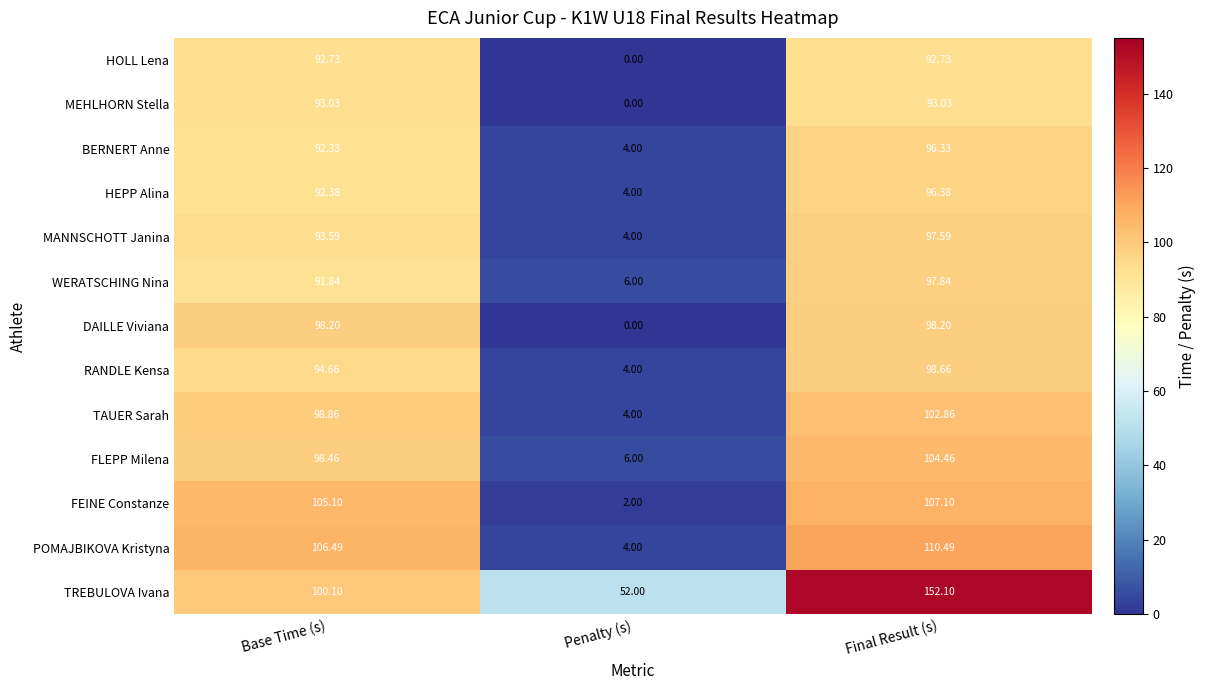

How many series are shown in this chart?

13